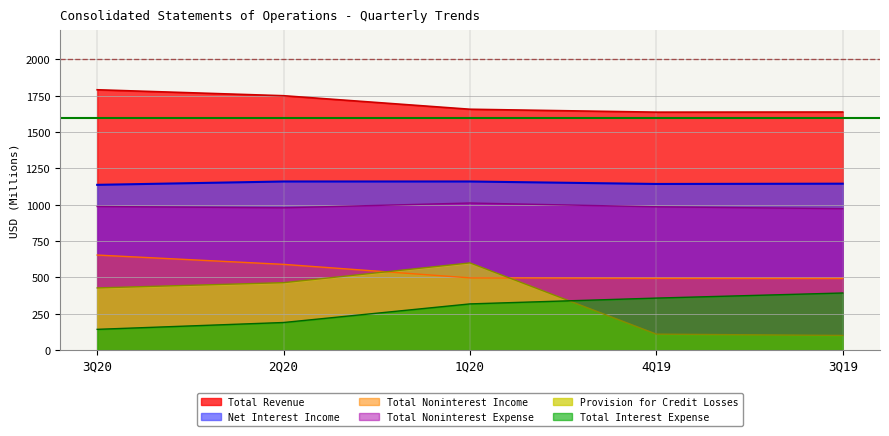

At which label is Total Interest Expense closest to 268?

1Q20